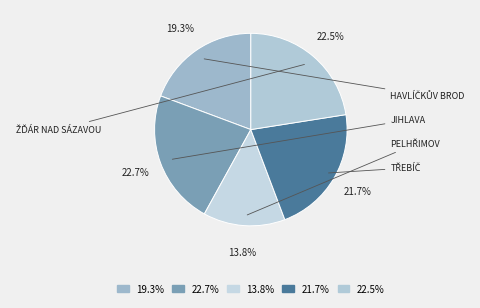

Count the number of slices in the pie.

5